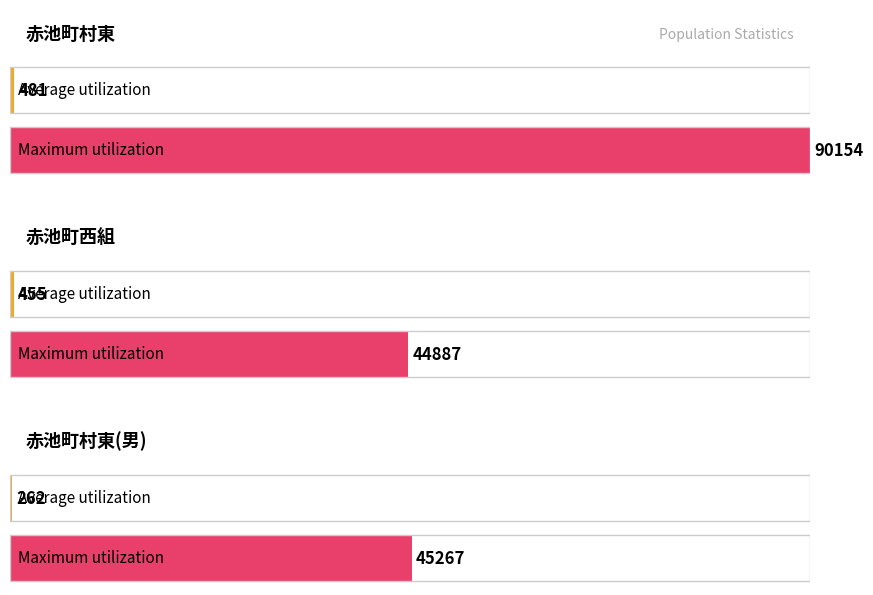

Between 赤池町西組 and 赤池町村東(男), which is larger?

赤池町西組